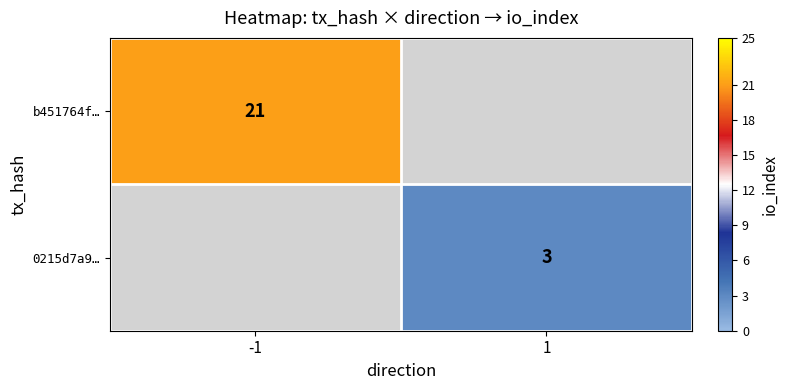

True or false: 0215d7a9… has a value of 4 at 1.

False